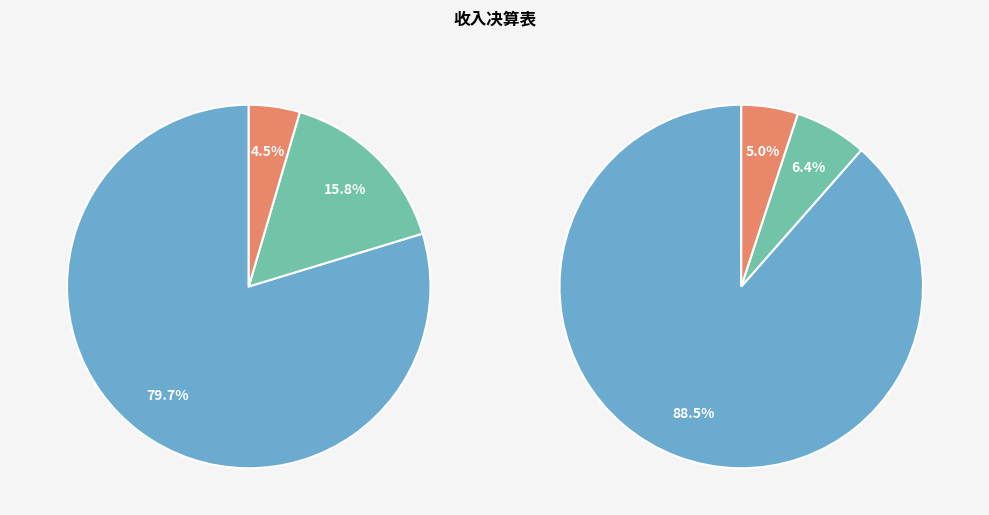

True or false: 死亡抚恤 accounts for 14% of the total.

False